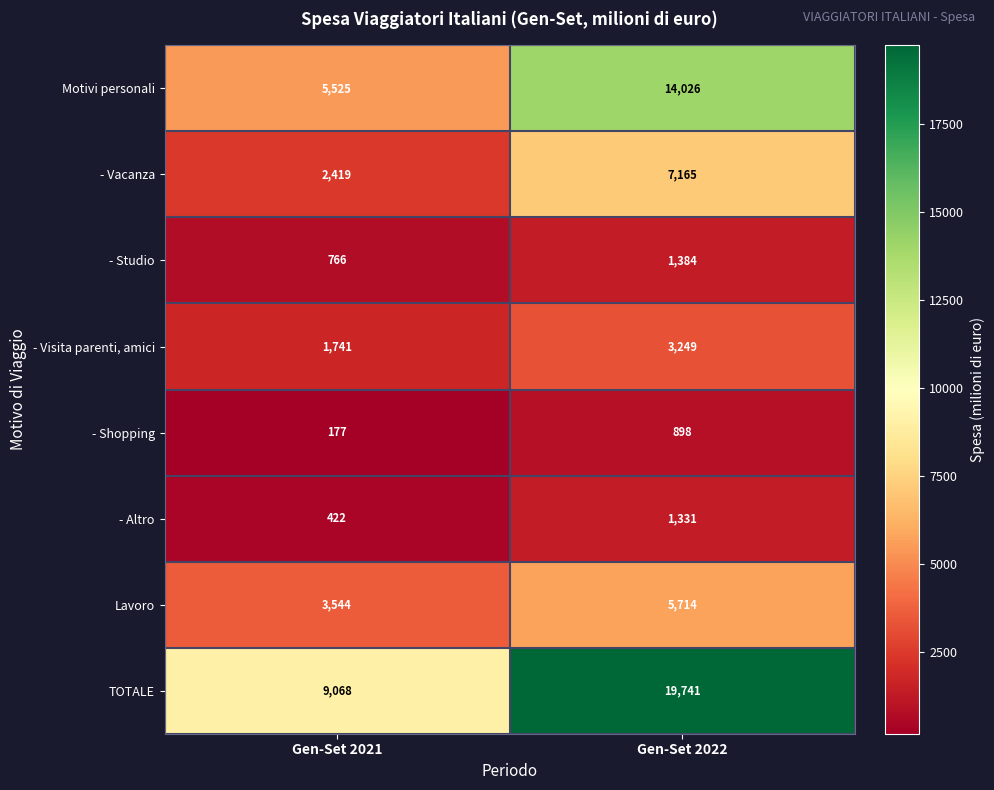

How many distinct data groups are displayed?

8